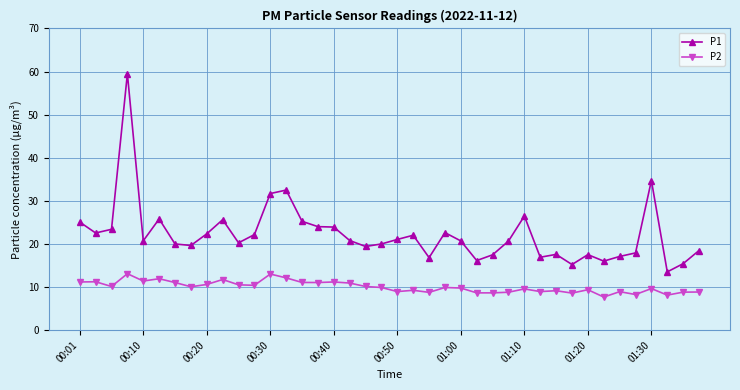

What is the difference between the second highest and minimum values in the P1 series?

21.2